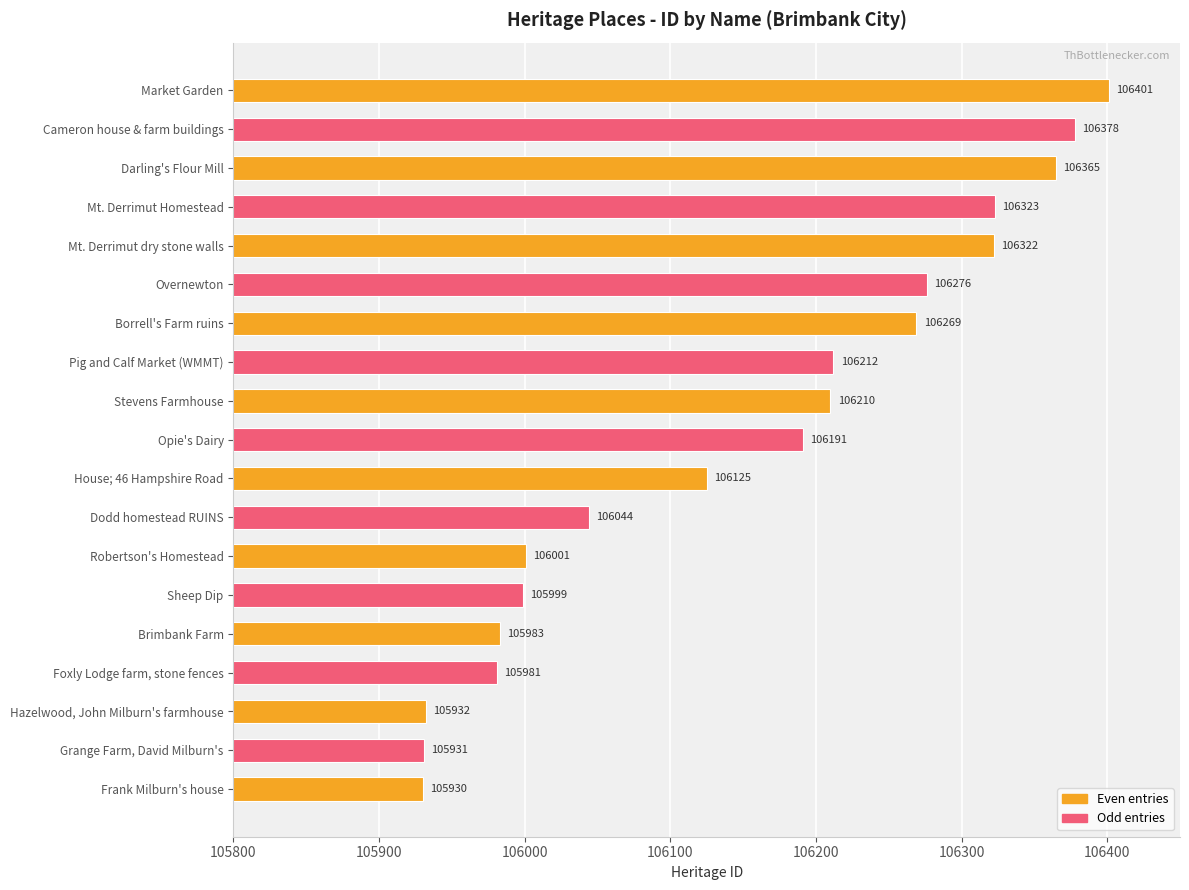

How many values are below 106191?

9